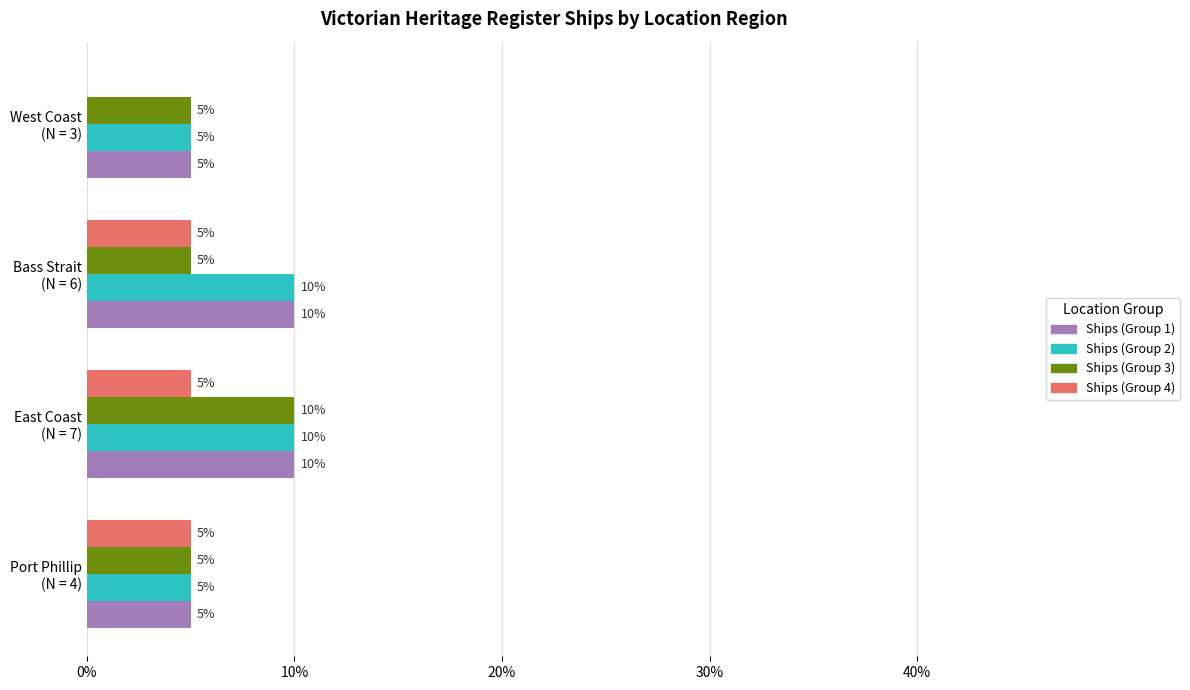

How many Ships (Group 4) values are between 5 and 6?

3